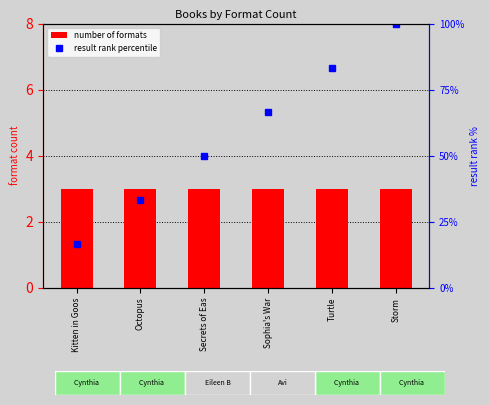

How many distinct data groups are displayed?

2